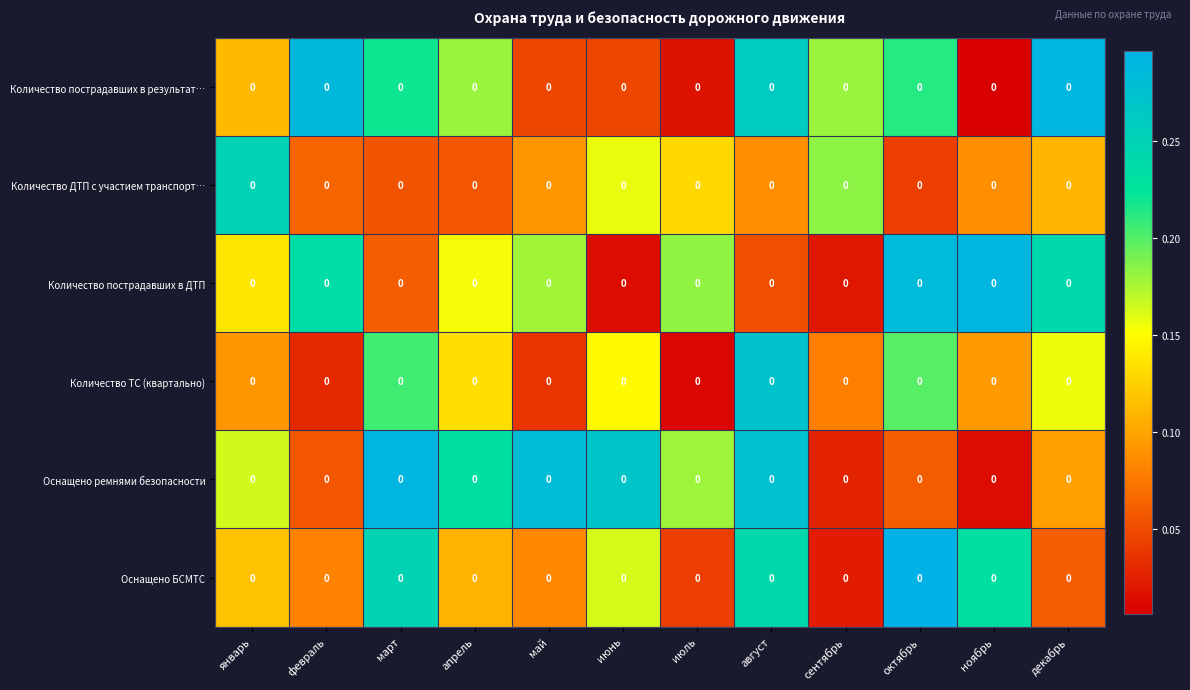

Rank the series by their maximum value, from lowest to highest.

Количество ДТП с участием транспорт…, Количество ТС (квартально), Количество пострадавших в ДТП, Оснащено ремнями безопасности, Количество пострадавших в результат…, Оснащено БСМТС